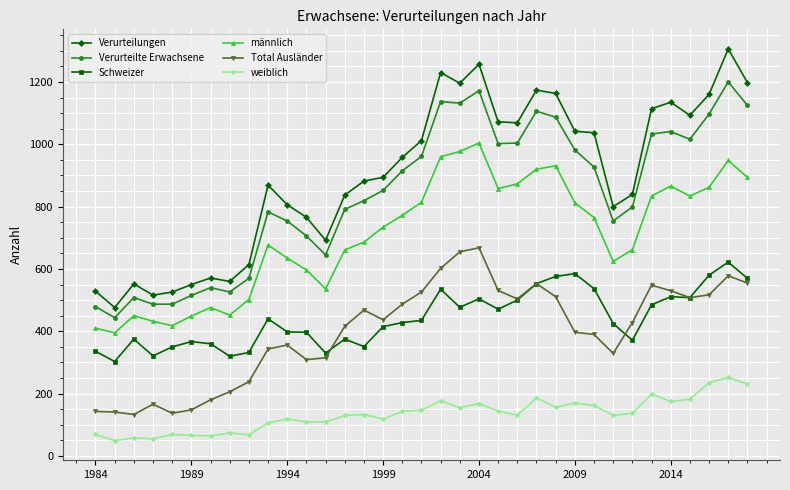

True or false: Schweizer has more than 2 interior local peaks.

True